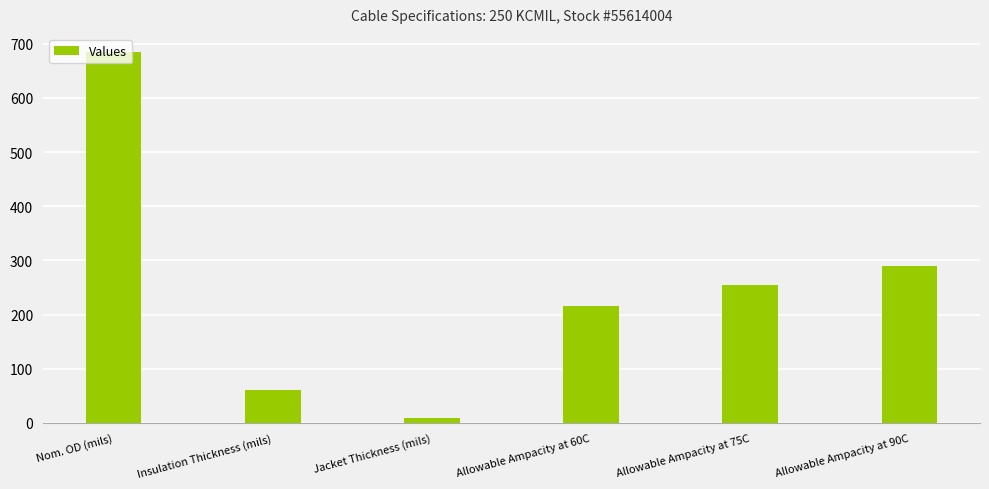

Approximately how many times larger is the value at Nom. OD (mils) compared to Jacket Thickness (mils)?

76.0